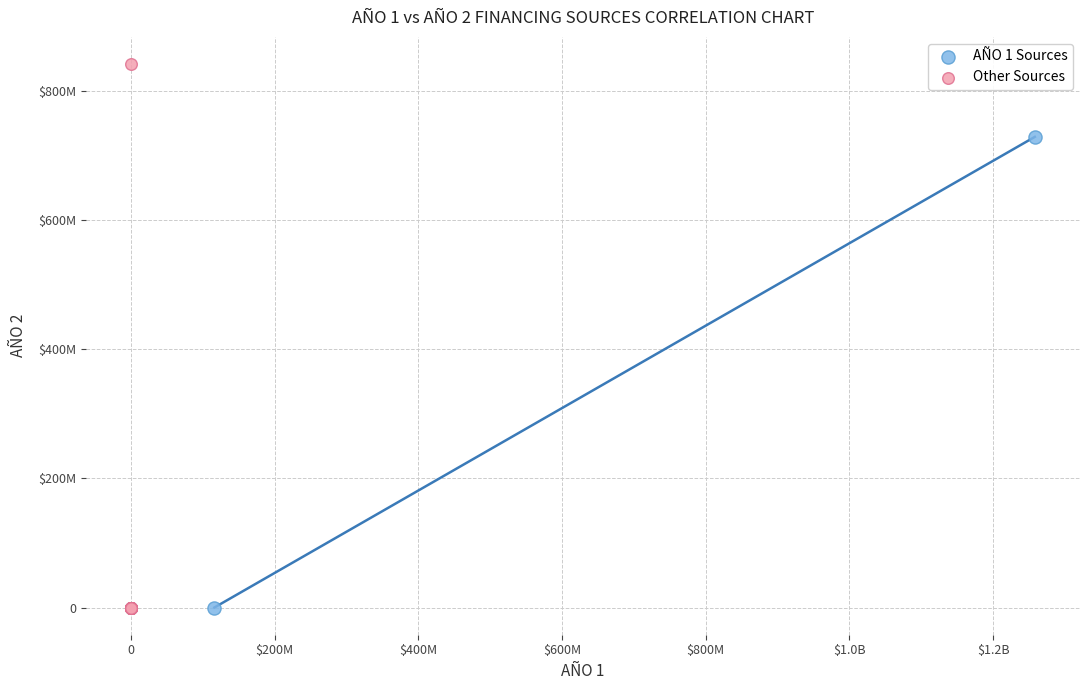

What are all the series names shown in the legend?

AÑO 1 Sources, Other Sources